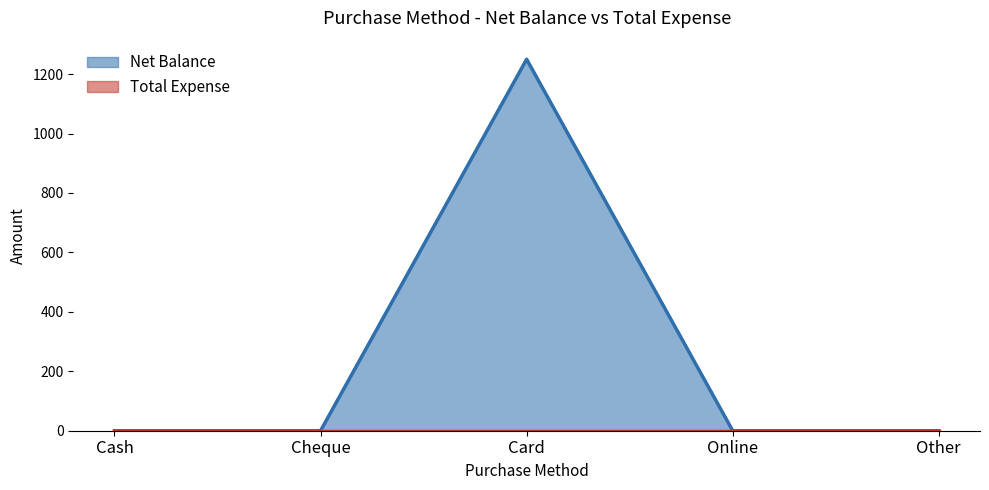

How many lines are shown in the chart?

2